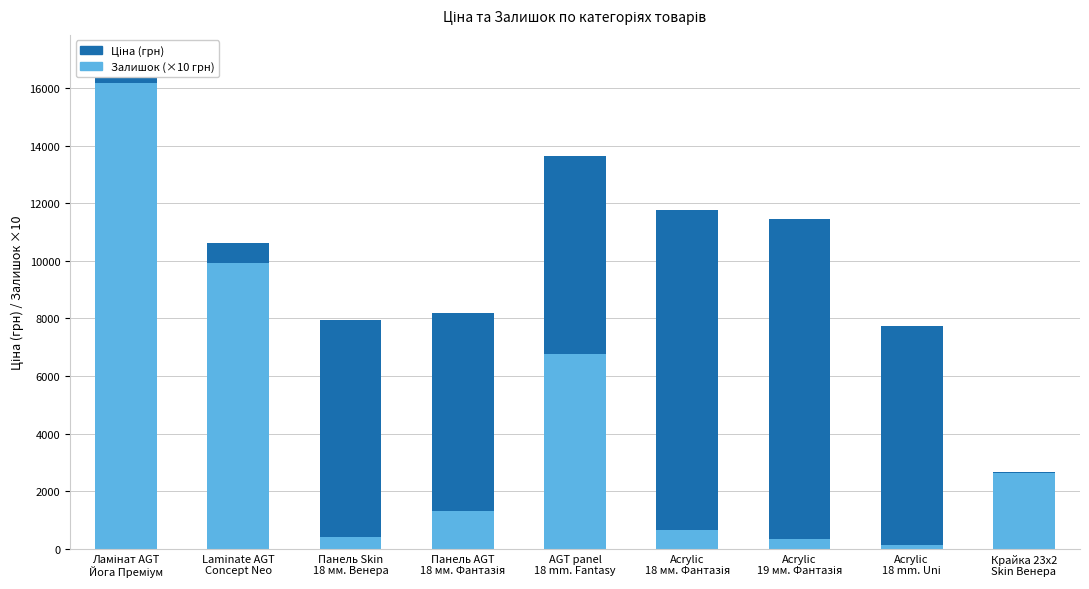

What is the sum of all Залишок (×10 грн) values?

38300.0